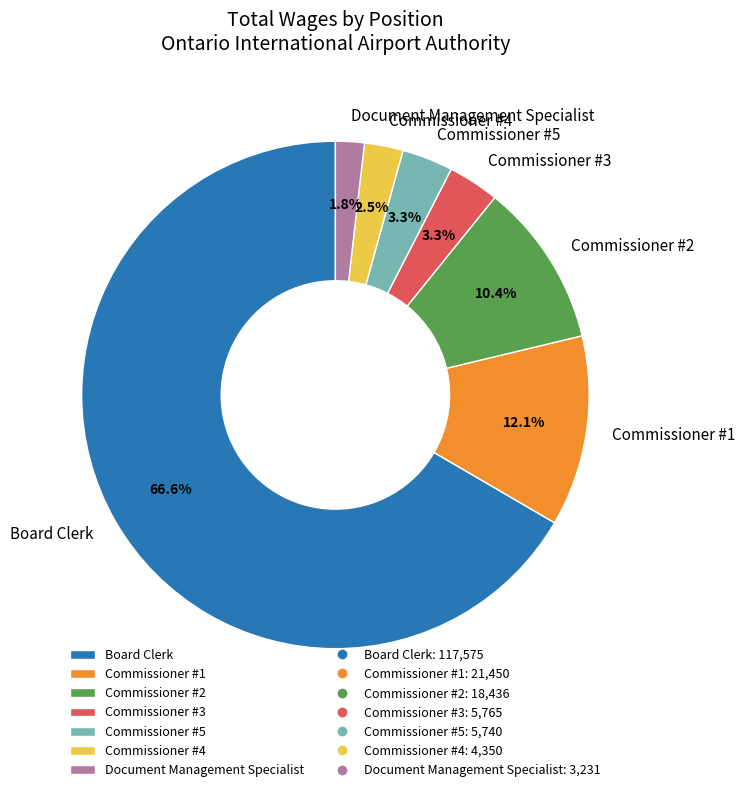

What is the largest slice in the pie chart?

Board Clerk